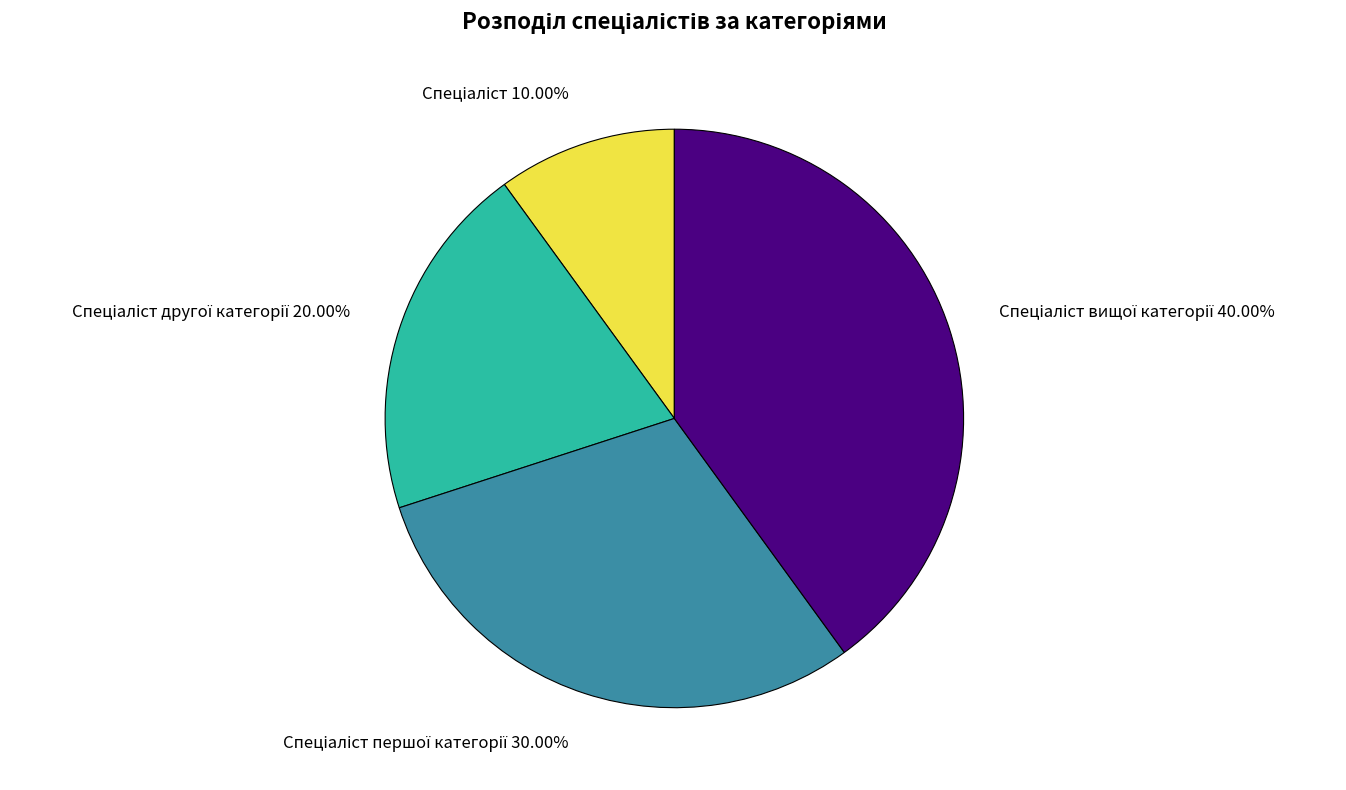

Is there a majority slice in this chart?

No